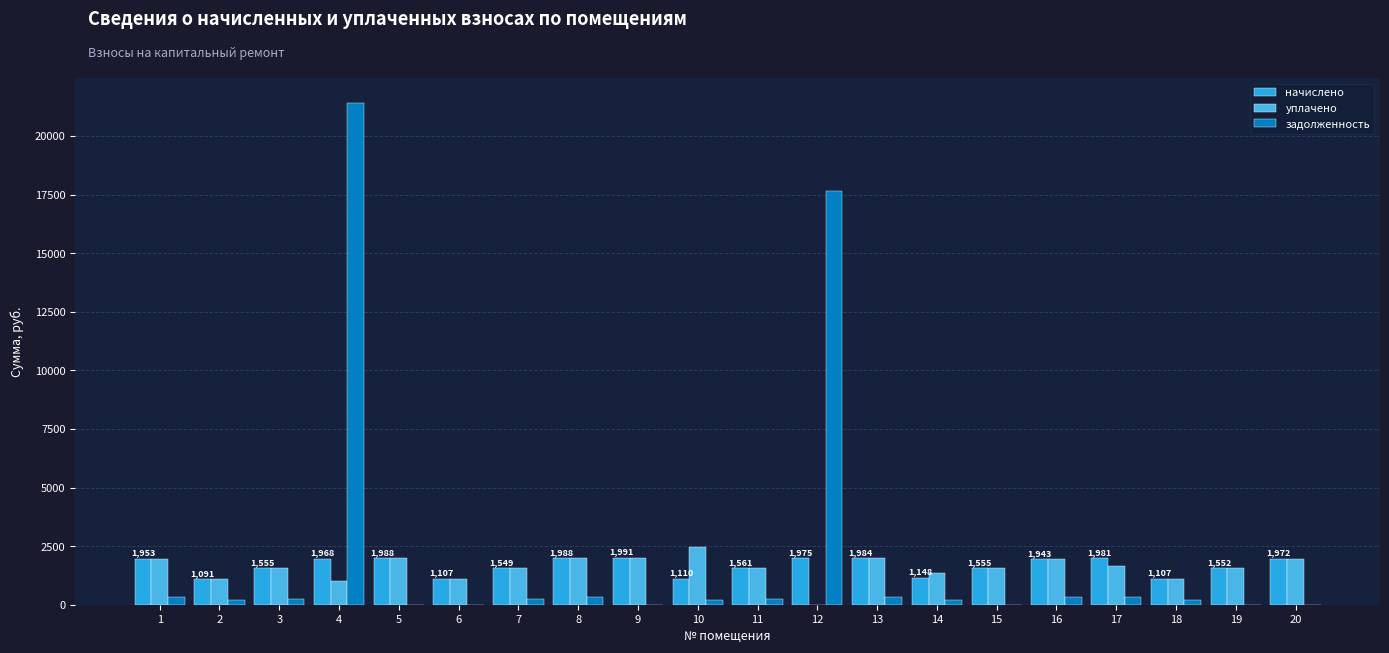

At which category is the sum across all series the highest?

4